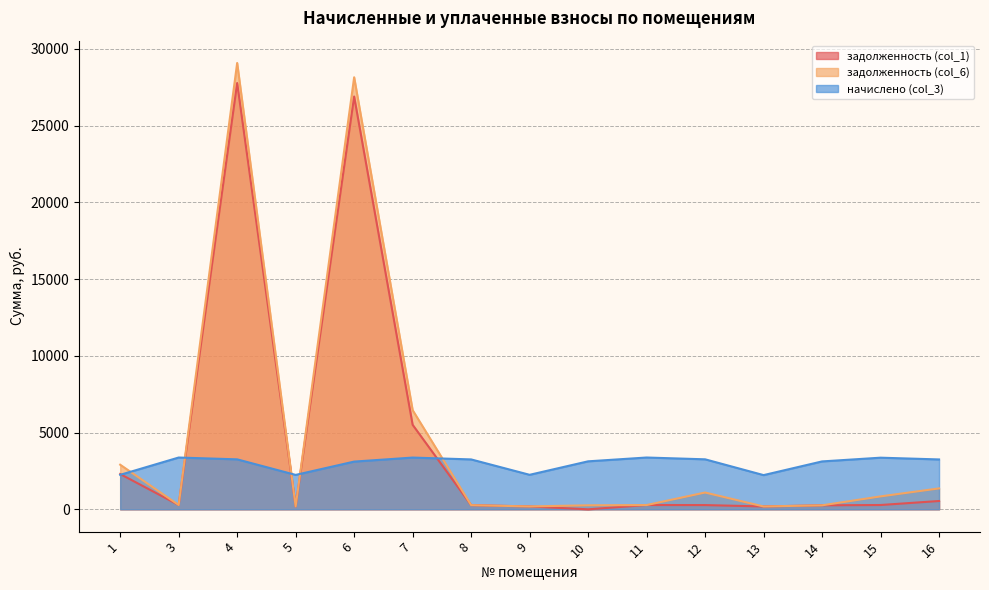

How many intersections are there between начислено (col_3) and задолженность (col_1)?

5